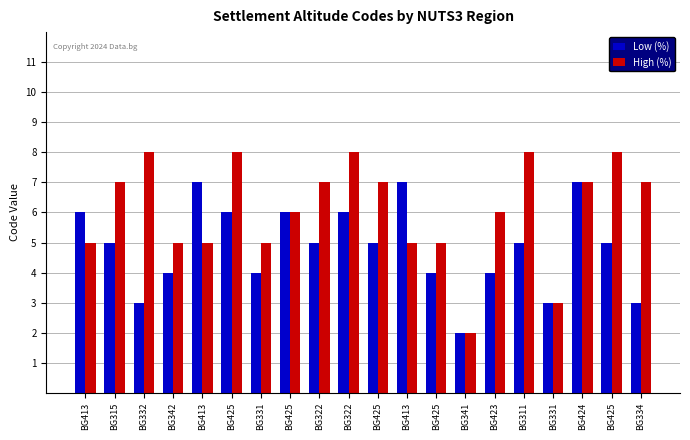

The High (%) series shows 5 at BG342. True or false?

True